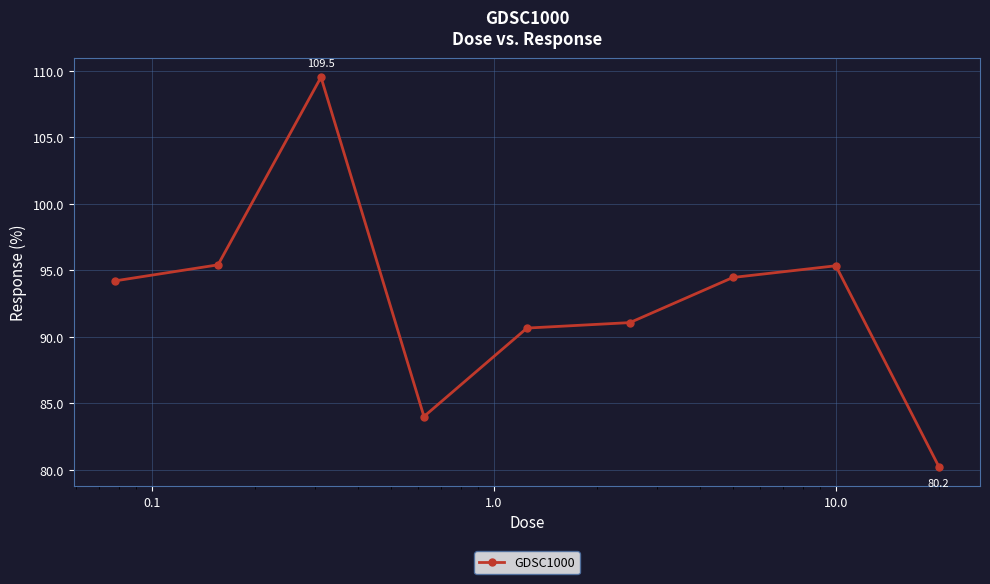

What is the value of the 5th point from the left?

90.7